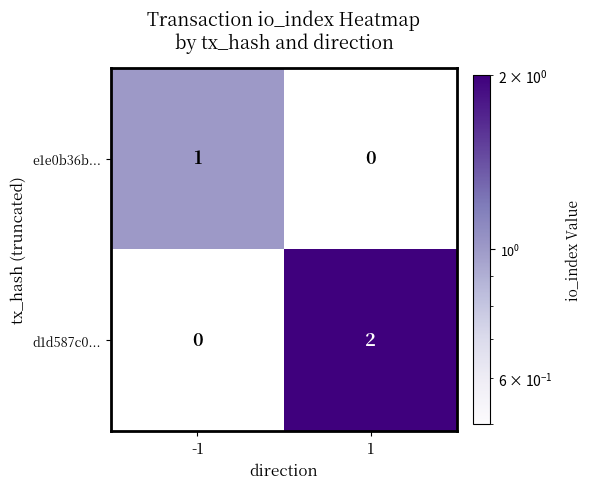

Rank the series by their average value, from highest to lowest.

d1d587c0..., e1e0b36b...